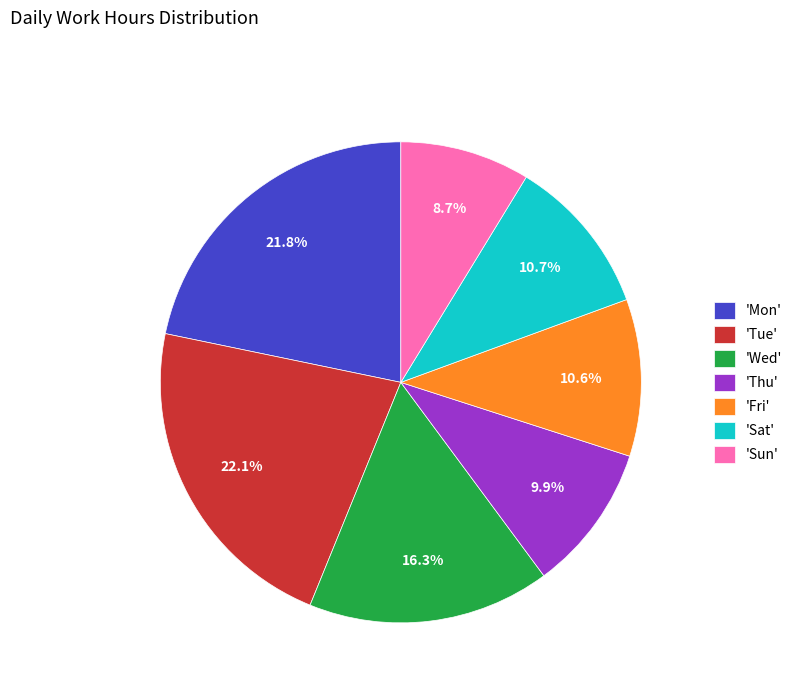

To the nearest percent, what is the average slice percentage?

14%